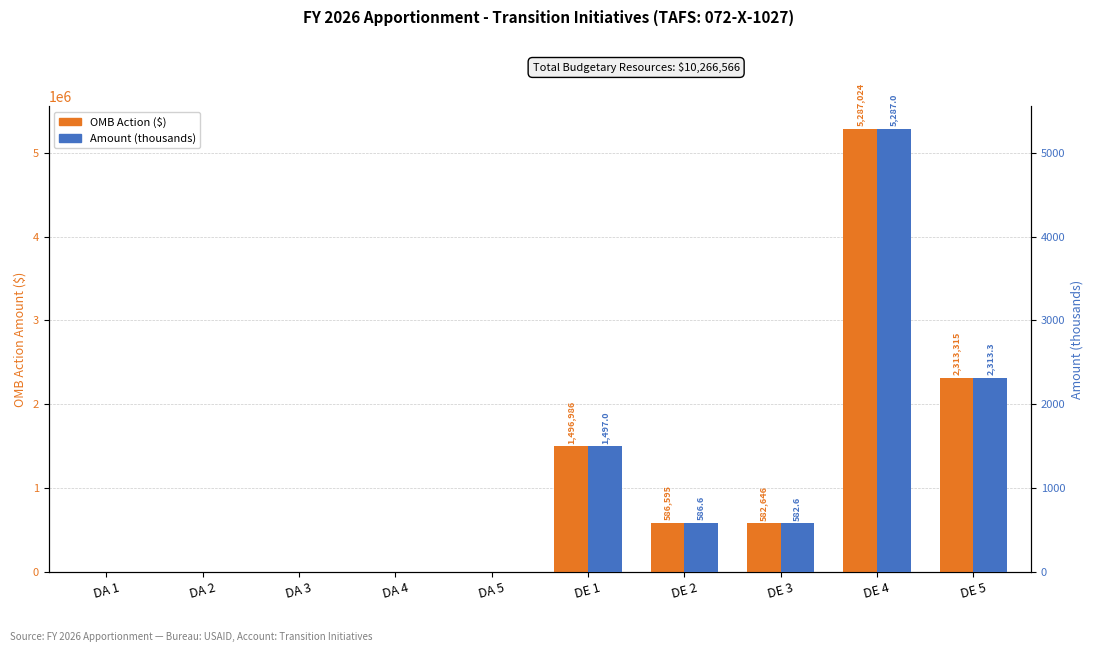

Reading left to right, what are all the values shown in this chart?

OMB Action ($): DA 1=0.0	DA 2=0.0	DA 3=0.0	DA 4=0.0	DA 5=0.0	DE 1=1496986.0	DE 2=586595.0	DE 3=582646.0	DE 4=5287024.0	DE 5=2313315.0
Amount (thousands): DA 1=0.0	DA 2=0.0	DA 3=0.0	DA 4=0.0	DA 5=0.0	DE 1=1497.0	DE 2=586.6	DE 3=582.6	DE 4=5287.0	DE 5=2313.3